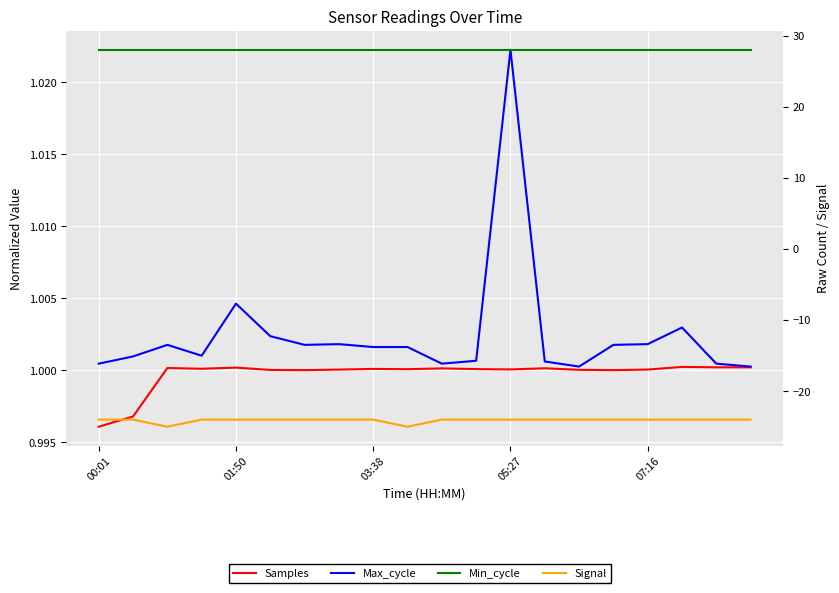

Rank the series at 15 from highest to lowest value.

Min_cycle, Max_cycle, Samples, Signal